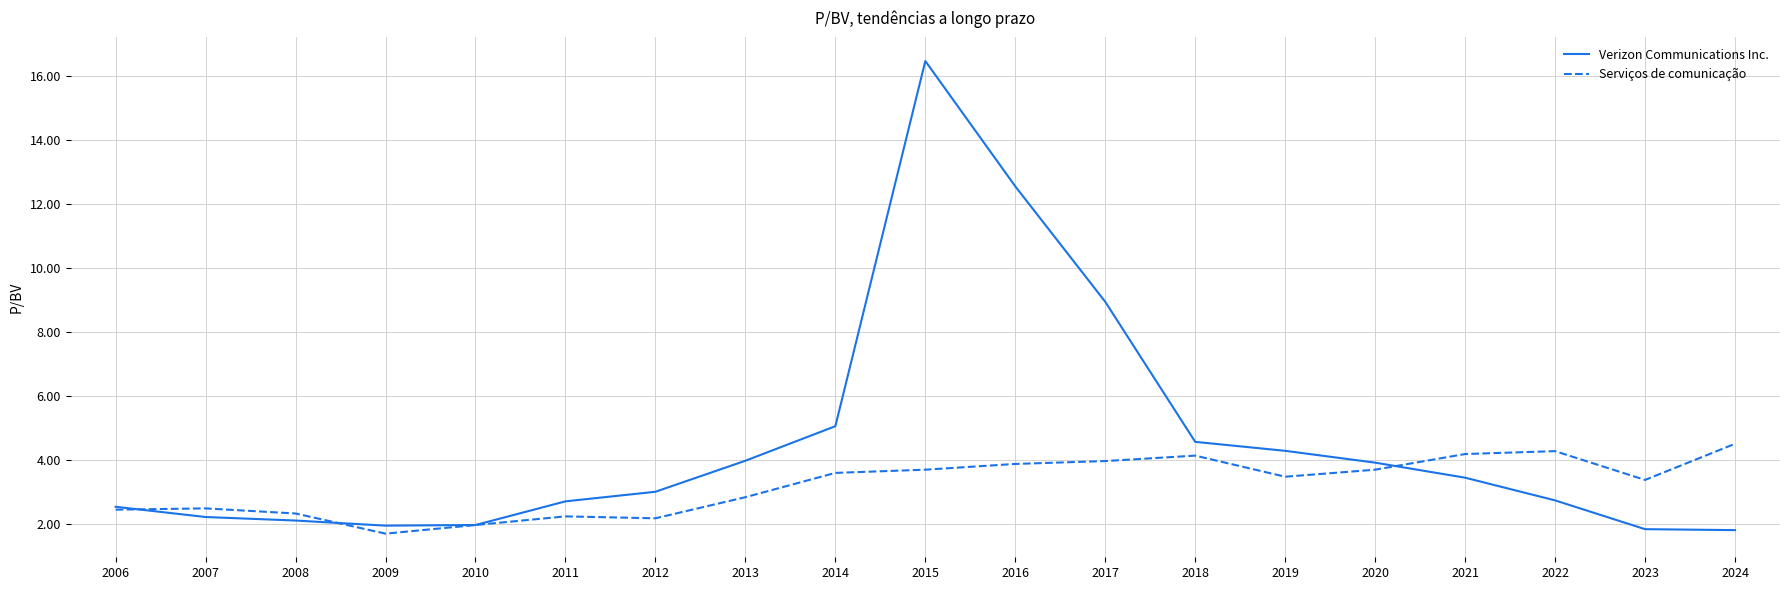

True or false: Verizon Communications Inc. has a value of 2.9 at 2023.

False